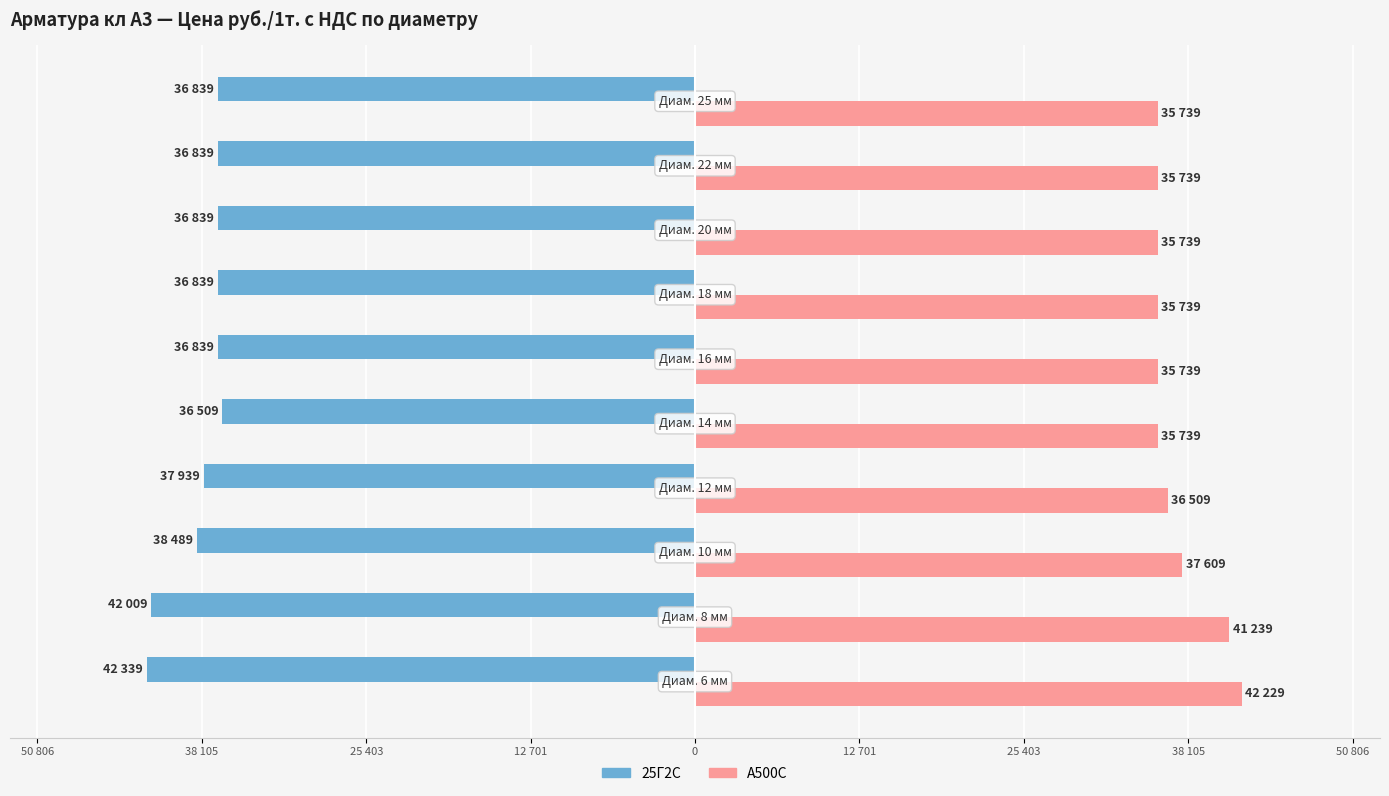

What is the value of the А500С bar at the 7th from the left?

37609